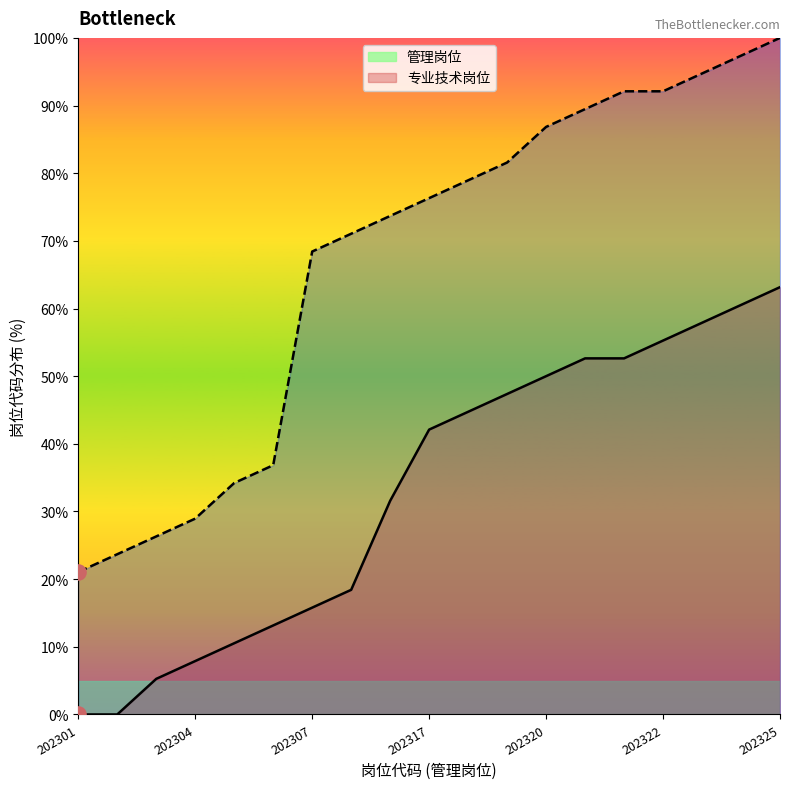

At which category is the sum across all series the highest?

202325